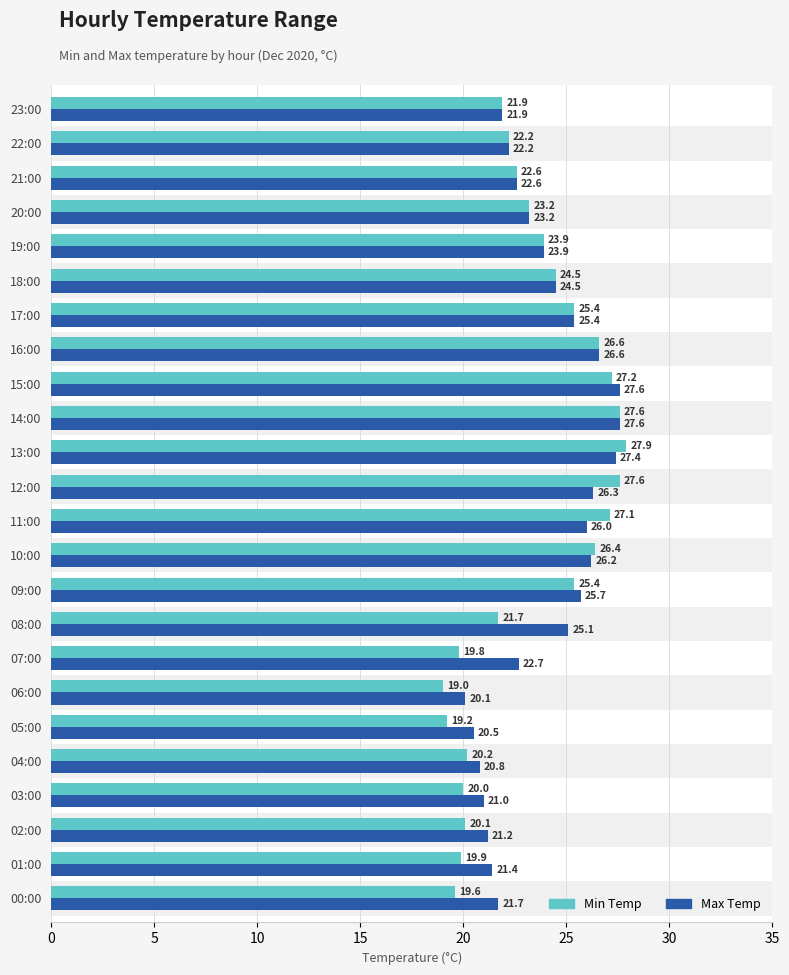

How many values in the Min Temp series exceed 23?

12